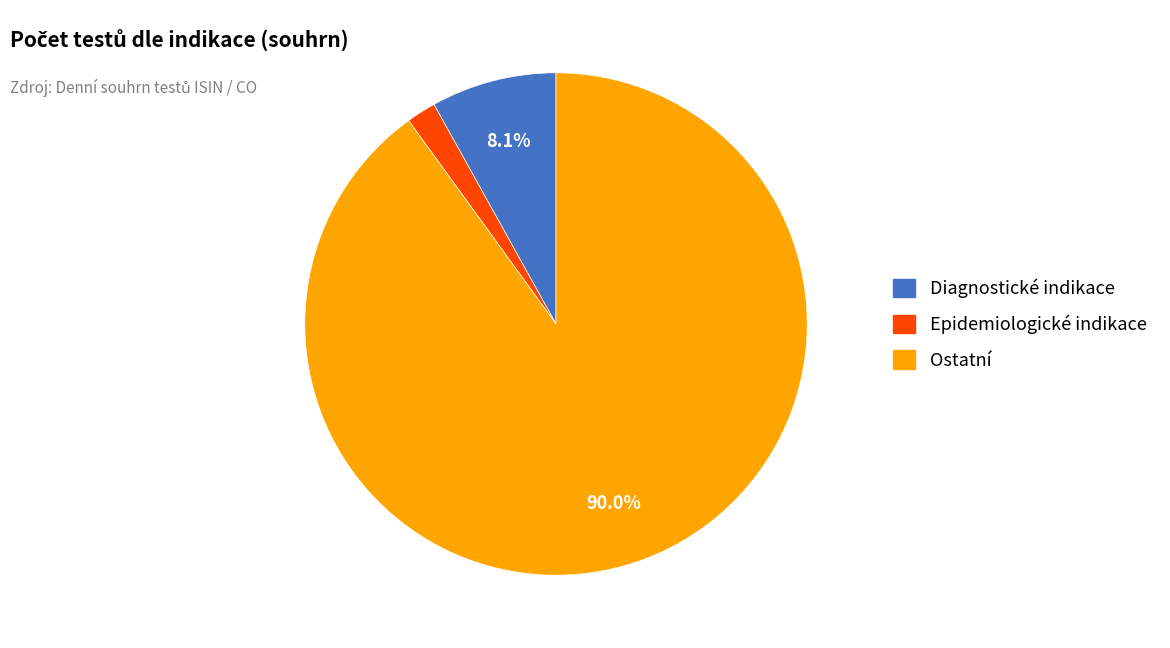

Does any single category account for the majority?

Yes